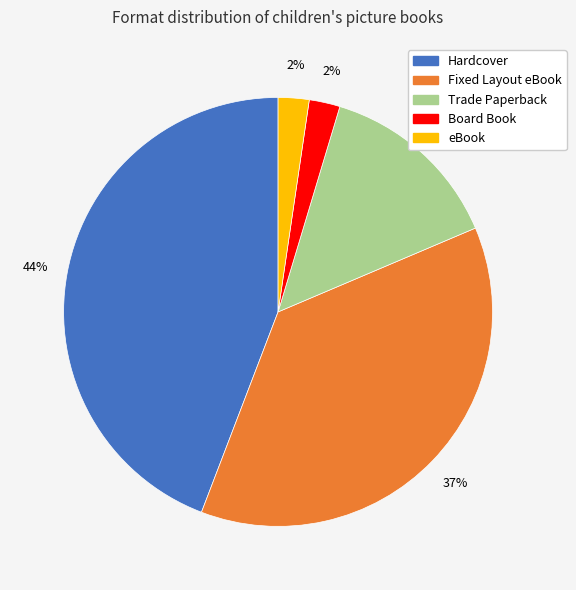

What is the ratio of the value at Board Book to the value at eBook?

1.0